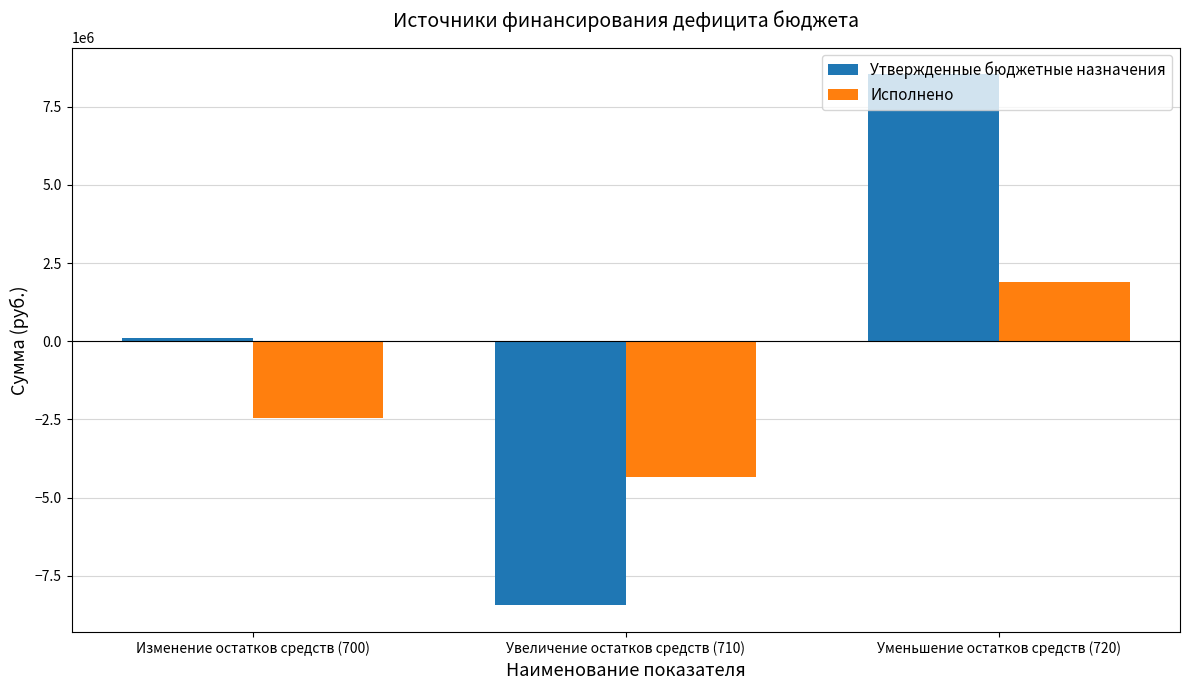

The Исполнено series shows -4340208.2 at Изменение остатков средств (700). True or false?

False